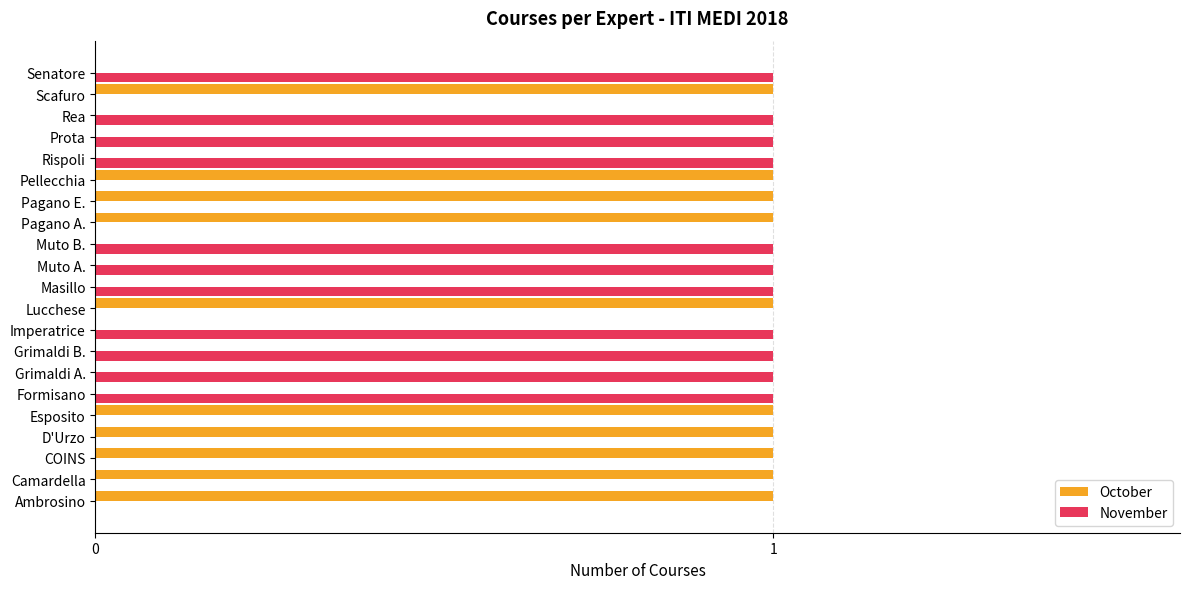

Is the value of November at Camardella greater than the value of October at Pagano A.?

No